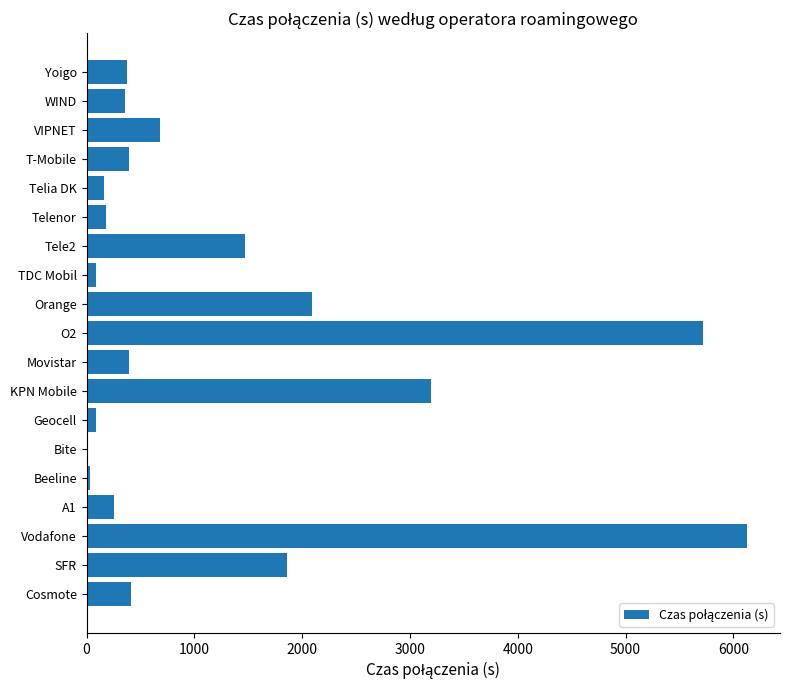

Between Bite and Yoigo, which is larger?

Yoigo